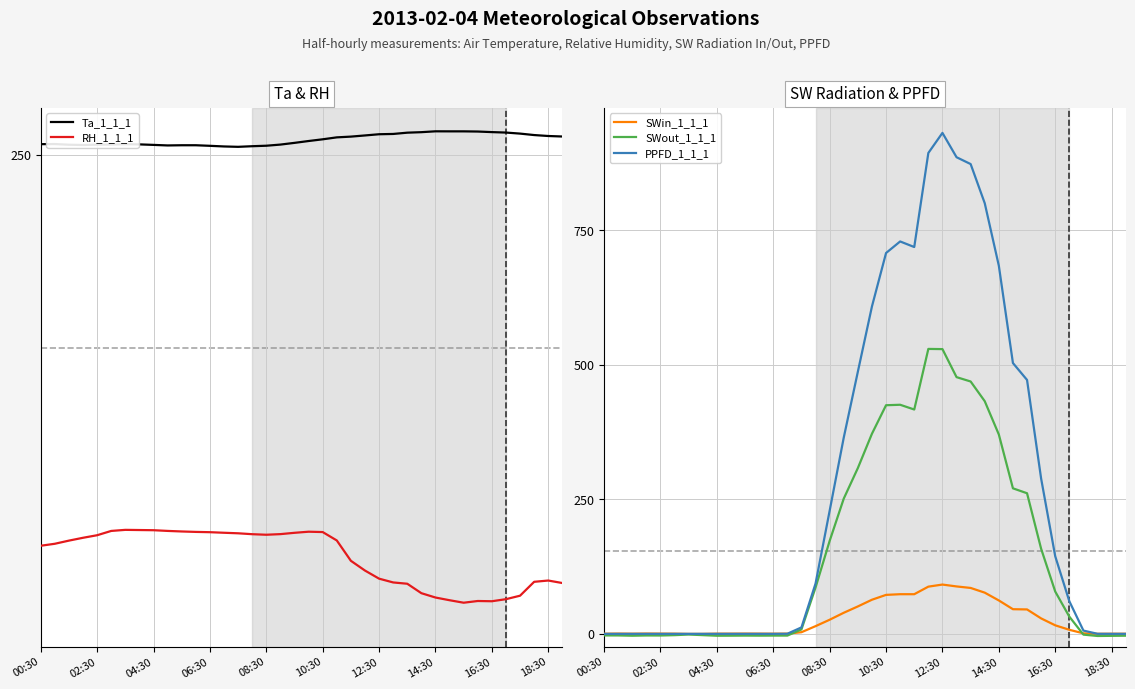

What are all the series names shown in the legend?

Ta_1_1_1, RH_1_1_1, SWin_1_1_1, SWout_1_1_1, PPFD_1_1_1